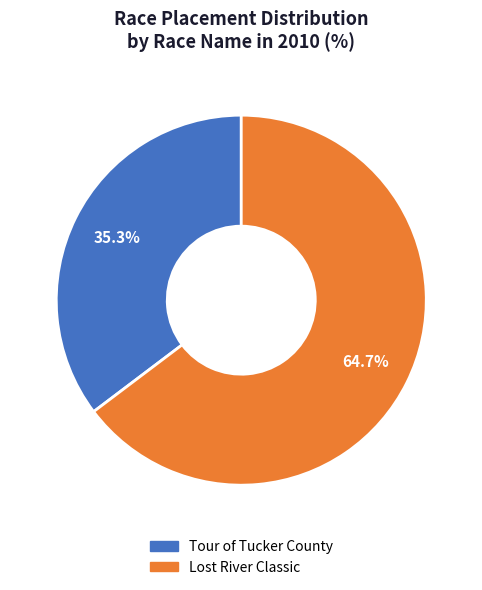

How many slices are in this pie chart?

2